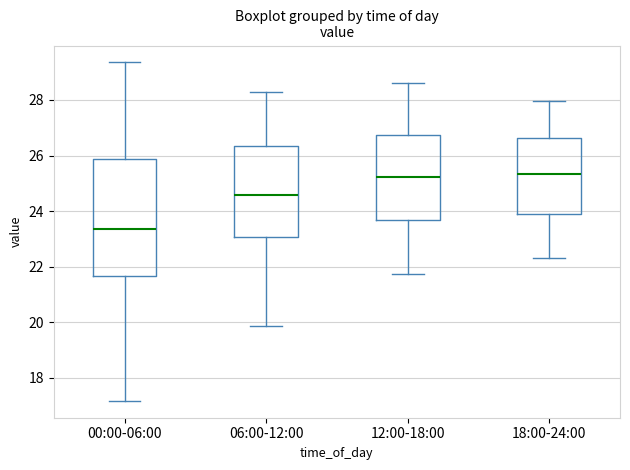

Comparing the boxes themselves (not the whiskers), which one is the tallest?

00:00-06:00